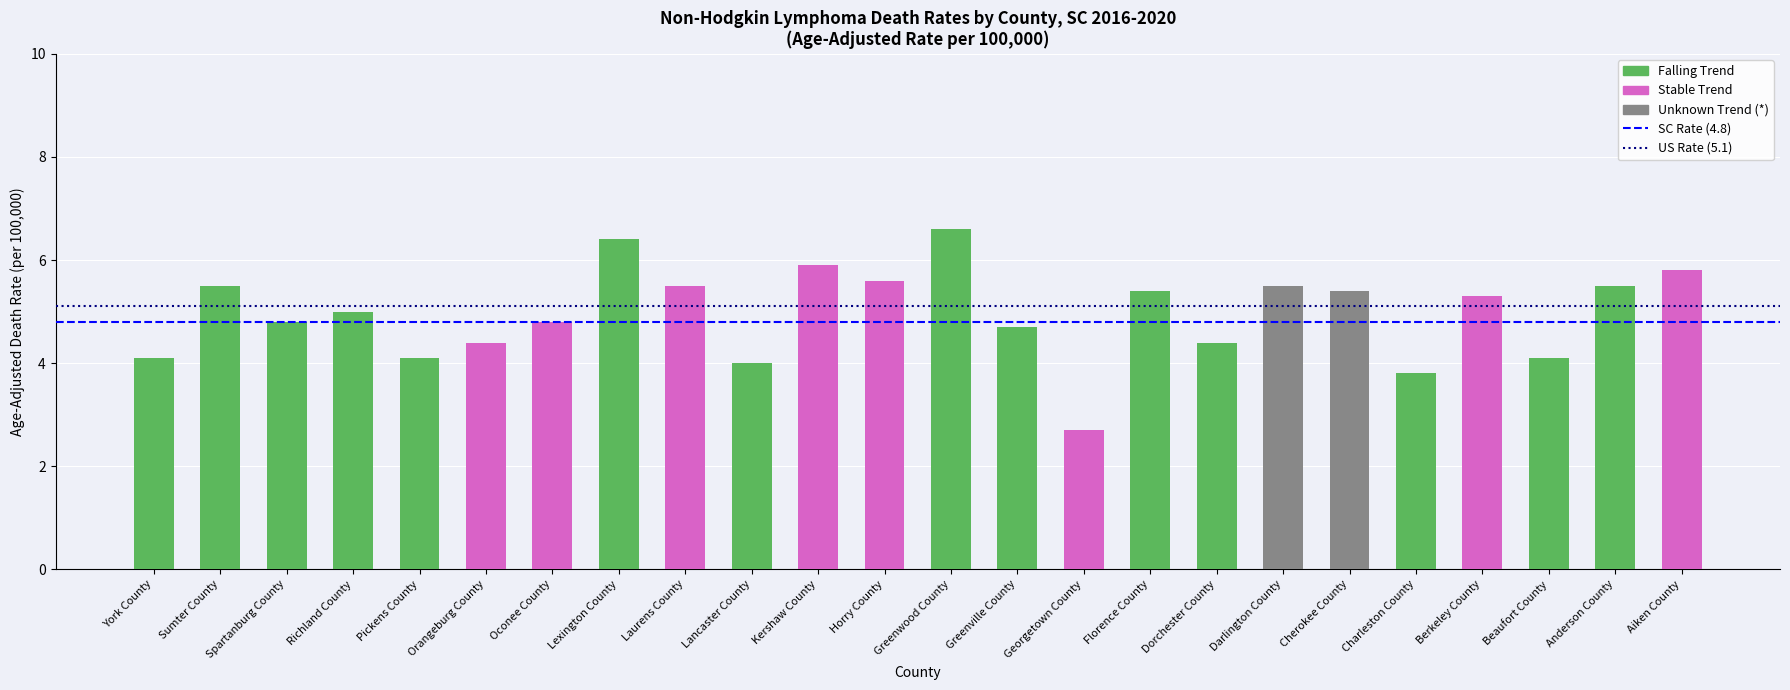

List the labels in order of unknown value, smallest first.

York County, Sumter County, Spartanburg County, Richland County, Pickens County, Orangeburg County, Oconee County, Lexington County, Laurens County, Lancaster County, Kershaw County, Horry County, Greenwood County, Greenville County, Georgetown County, Florence County, Dorchester County, Charleston County, Berkeley County, Beaufort County, Anderson County, Aiken County, Cherokee County, Darlington County